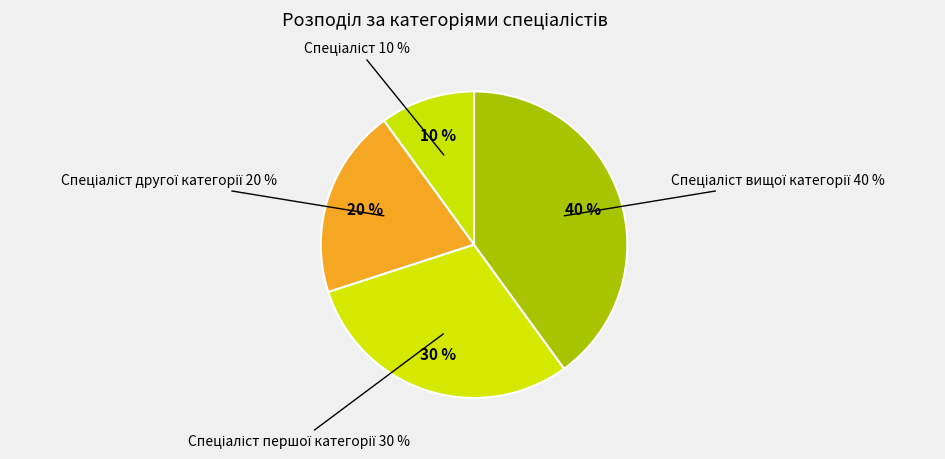

Does any single category account for the majority?

No